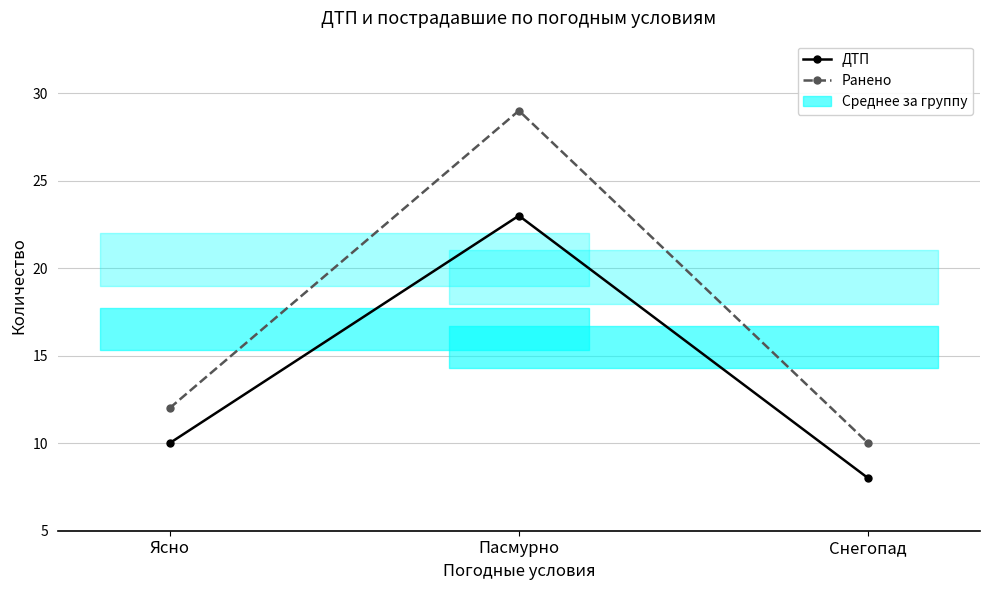

What is the value of the Ранено point at the 1st from the left?

12